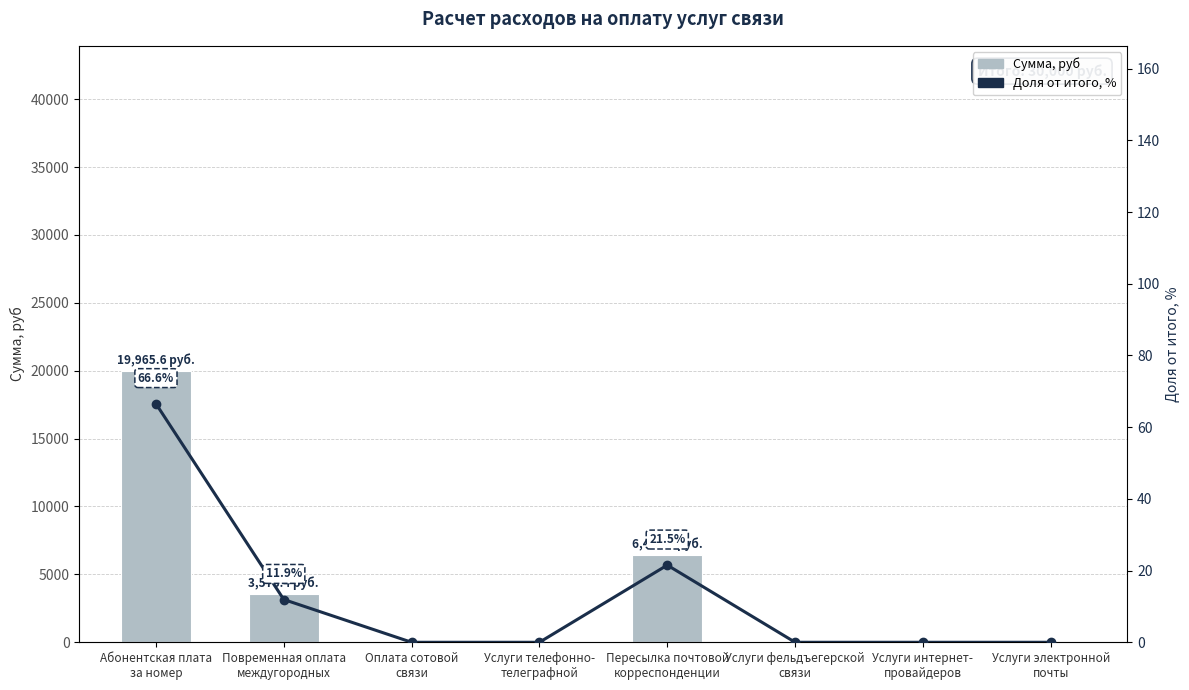

True or false: Доля от итого, % has a value of -25.7 at Услуги электронной
почты.

False